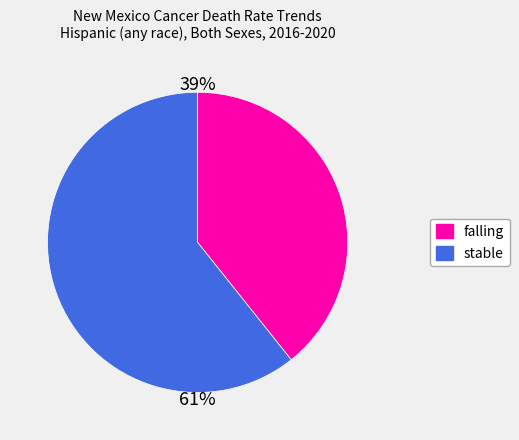

Does any single category account for the majority?

Yes